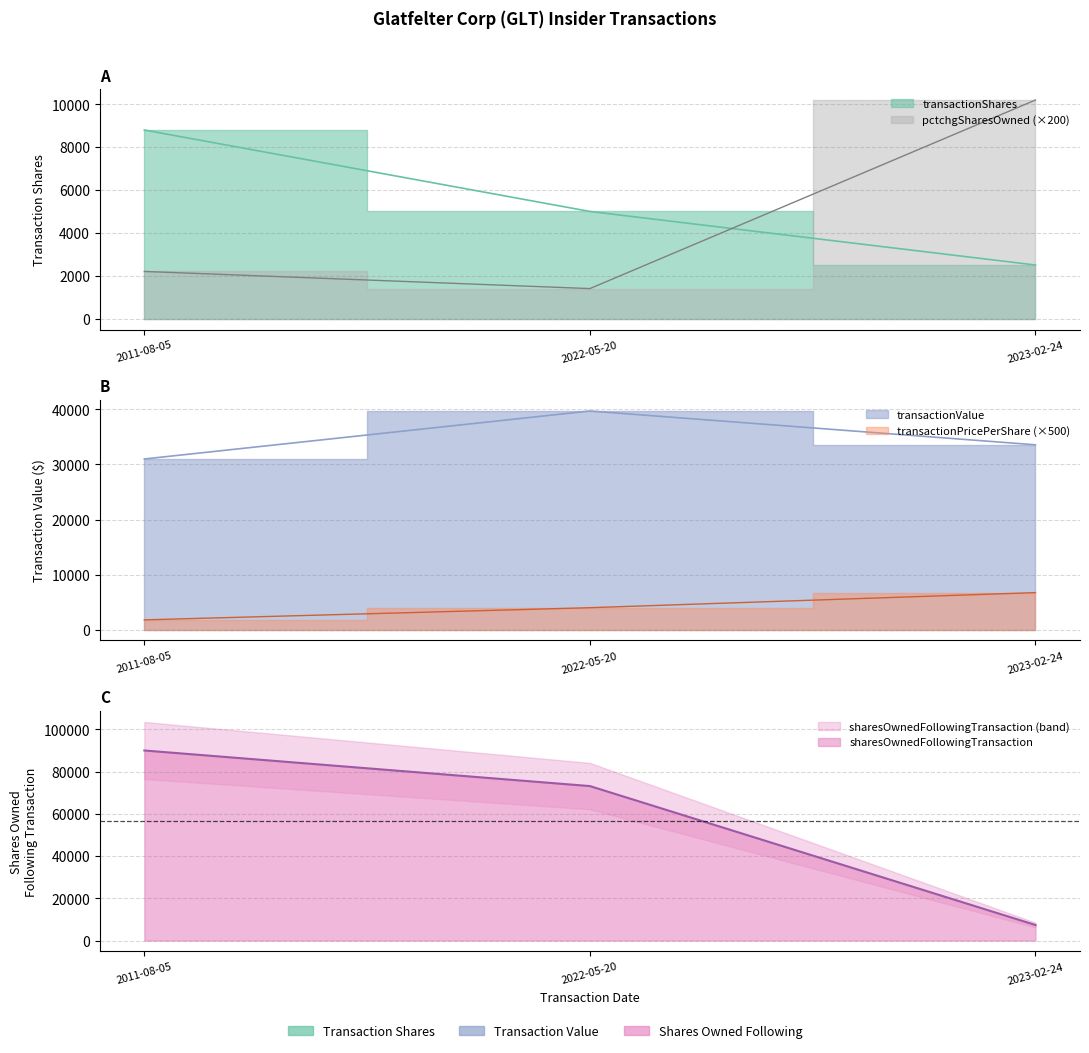

What are all the series names shown in the legend?

transactionShares, transactionPricePerShare, transactionValue, sharesOwnedFollowingTransaction, pctchgSharesOwned